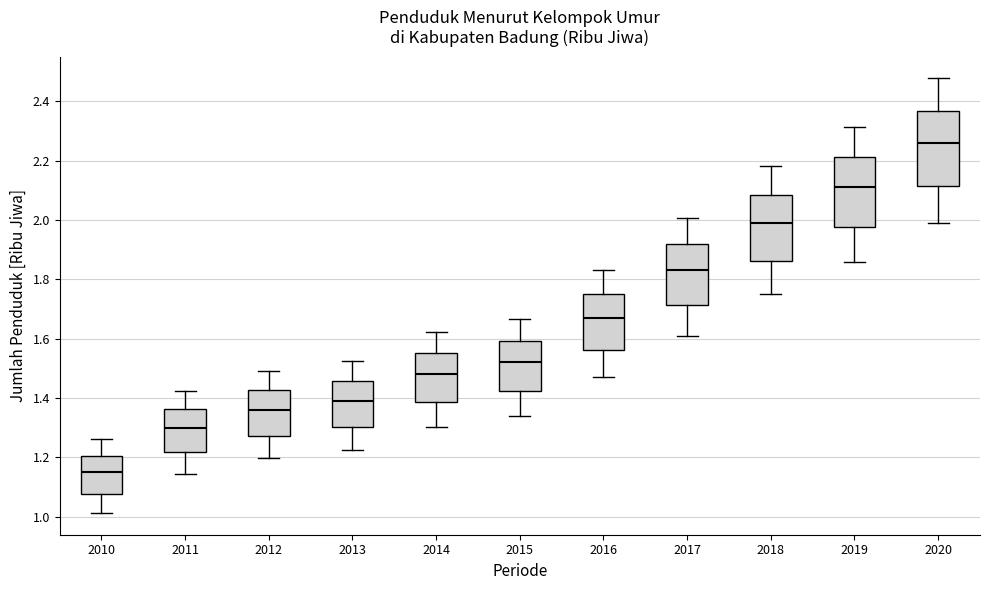

Which box's median line is the highest?

2020